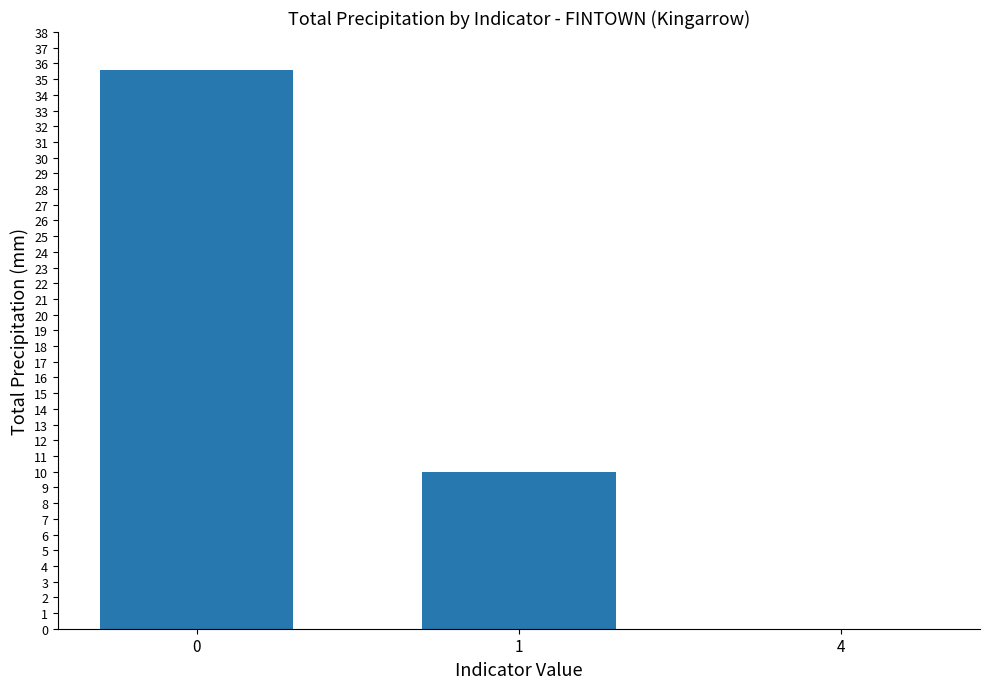

What is the sum of all values?

45.6